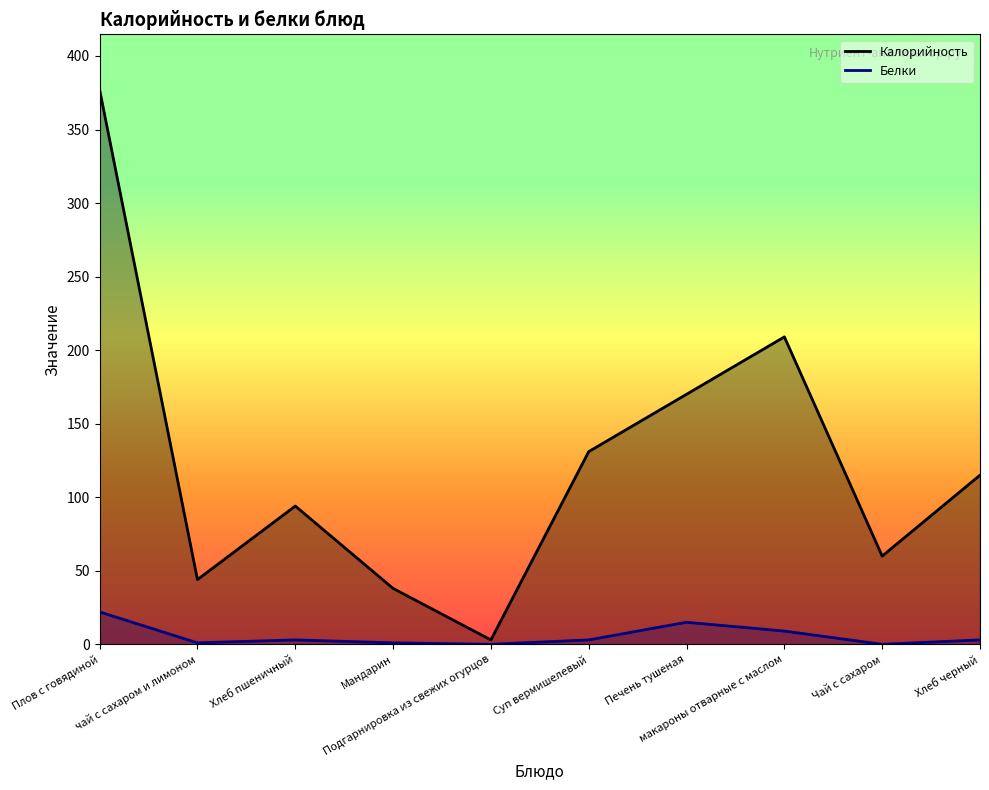

True or false: Белки and Калорийность intersect in this chart.

False